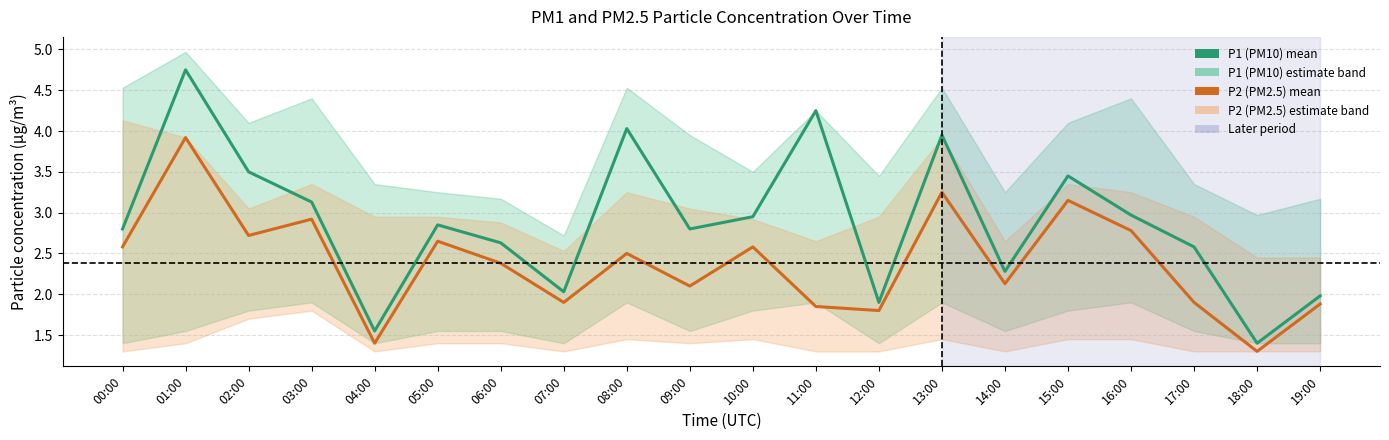

At which label does P1 (PM10) first exceed 2?

00:00